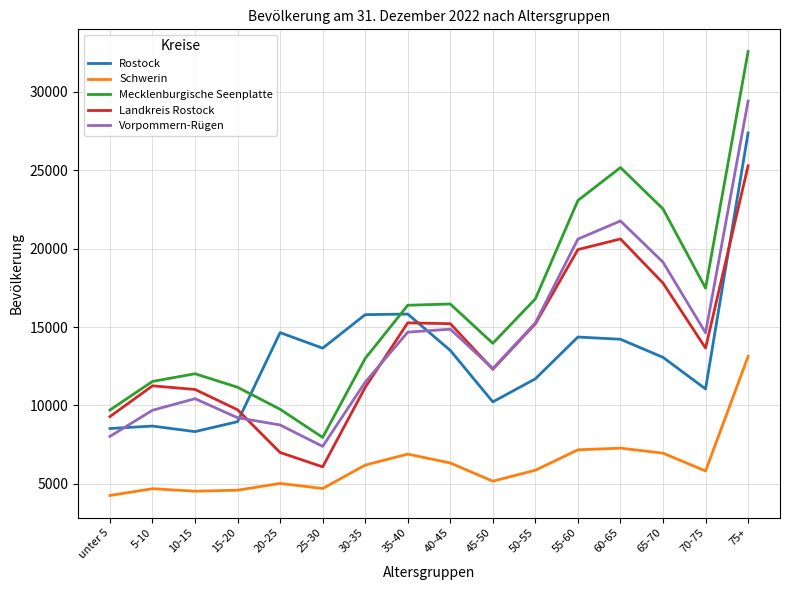

True or false: Rostock and Schwerin cross at least once.

False